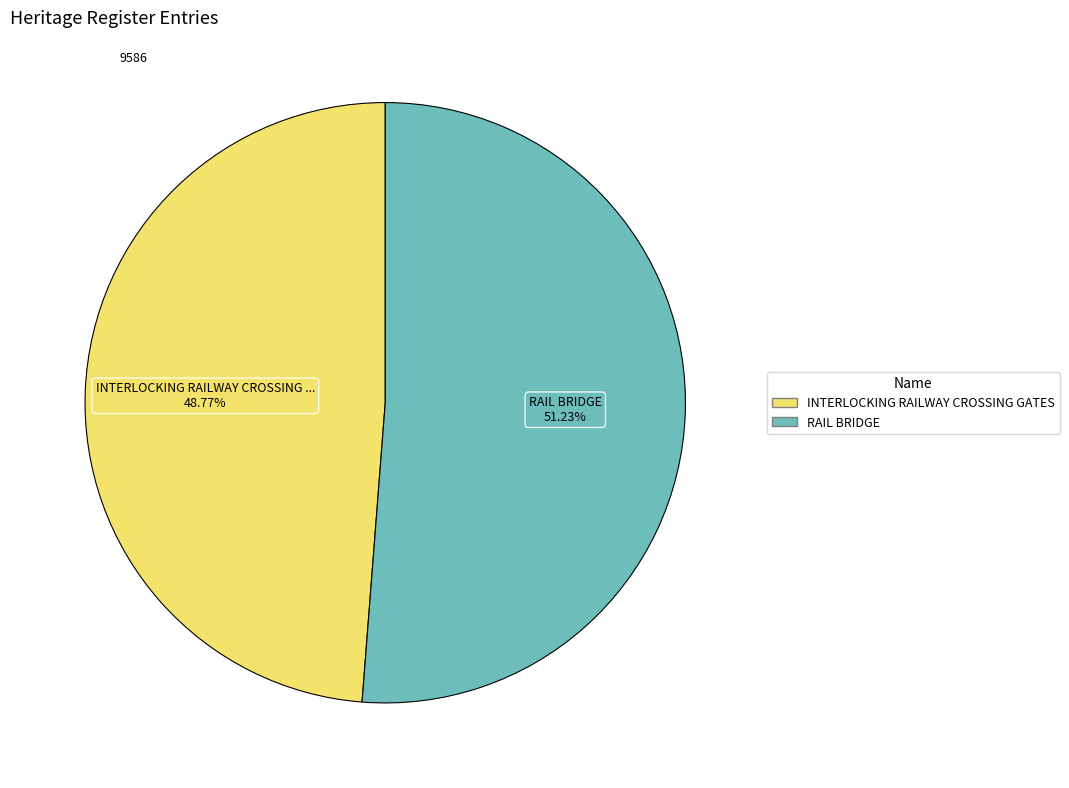

How many slices are in this pie chart?

2